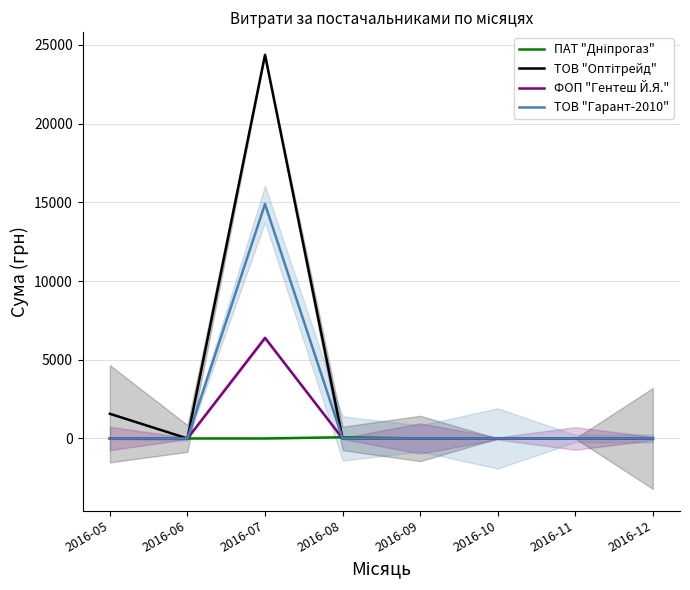

True or false: ПАТ "Дніпрогаз" has more than 0 interior local peaks.

True